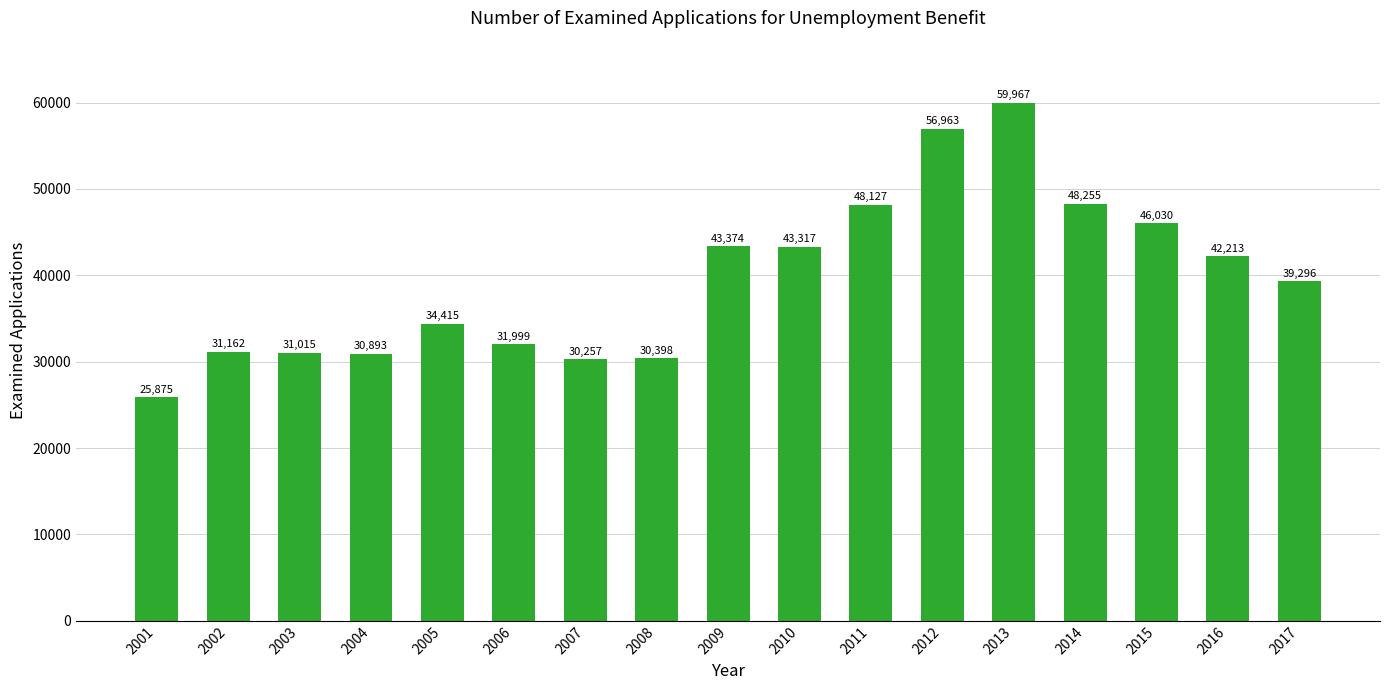

Rank the categories by value from lowest to highest.

2001, 2007, 2008, 2004, 2003, 2002, 2006, 2005, 2017, 2016, 2010, 2009, 2015, 2011, 2014, 2012, 2013